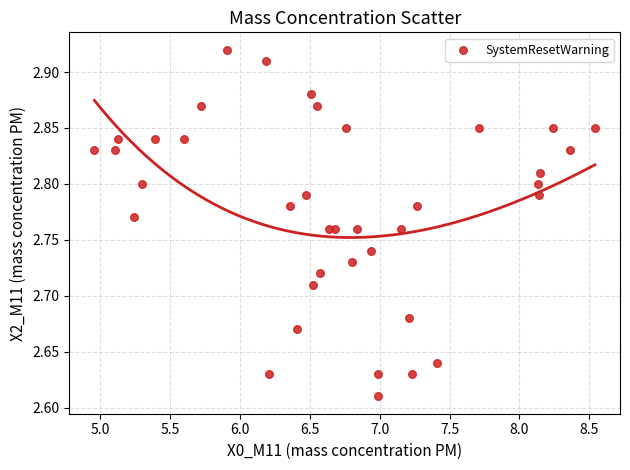

What is the range of Y values (max minus min)?

0.3